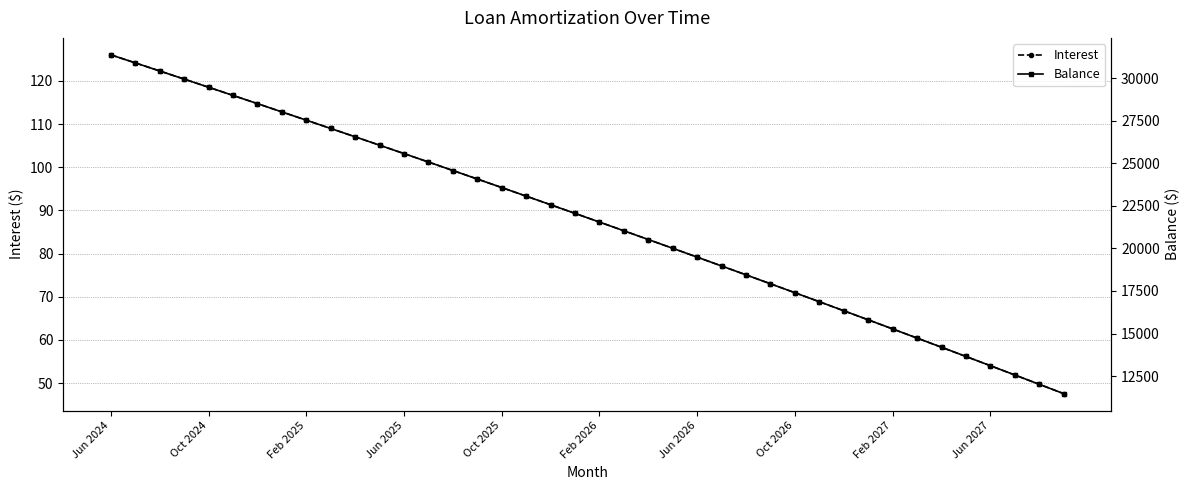

The Interest series shows 95.3 at Oct 2025. True or false?

True